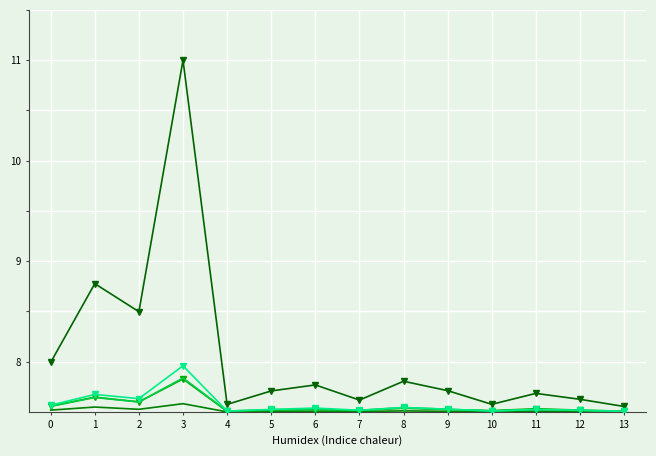

What is the difference between the highest and lowest values at 3?

3.4